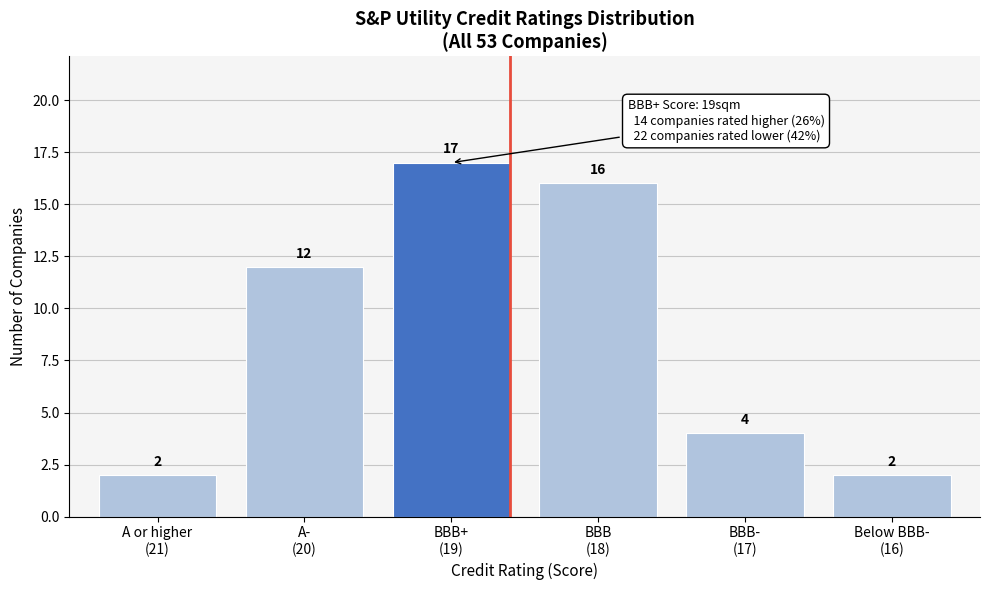

Reading left to right, list all the values displayed in this chart.

2	12	17	16	4	2